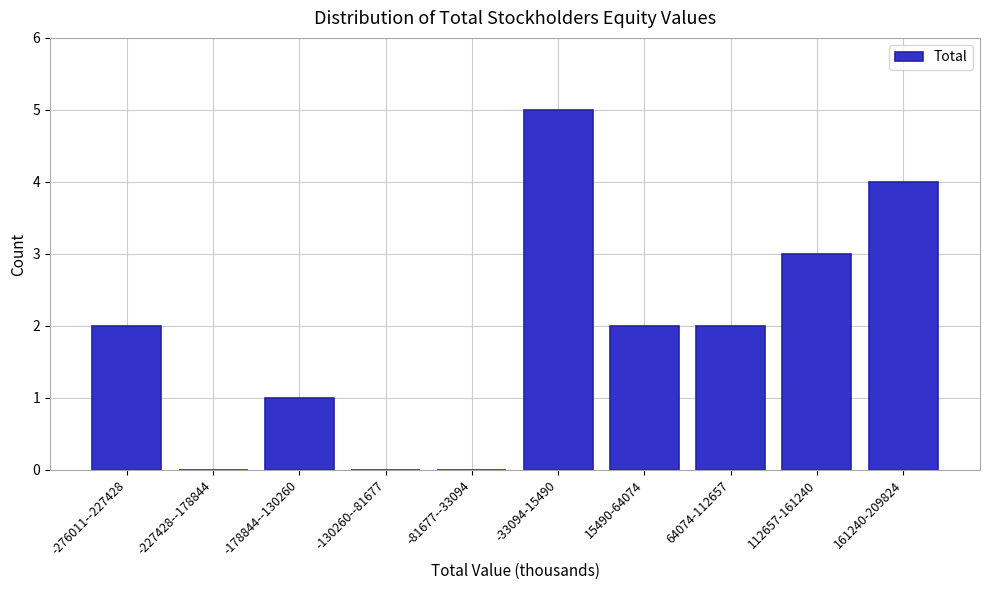

Reading left to right, what are all the values shown in this chart?

-276011--227428=2	-227428--178844=0	-178844--130260=1	-130260--81677=0	-81677--33094=0	-33094-15490=5	15490-64074=2	64074-112657=2	112657-161240=3	161240-209824=4